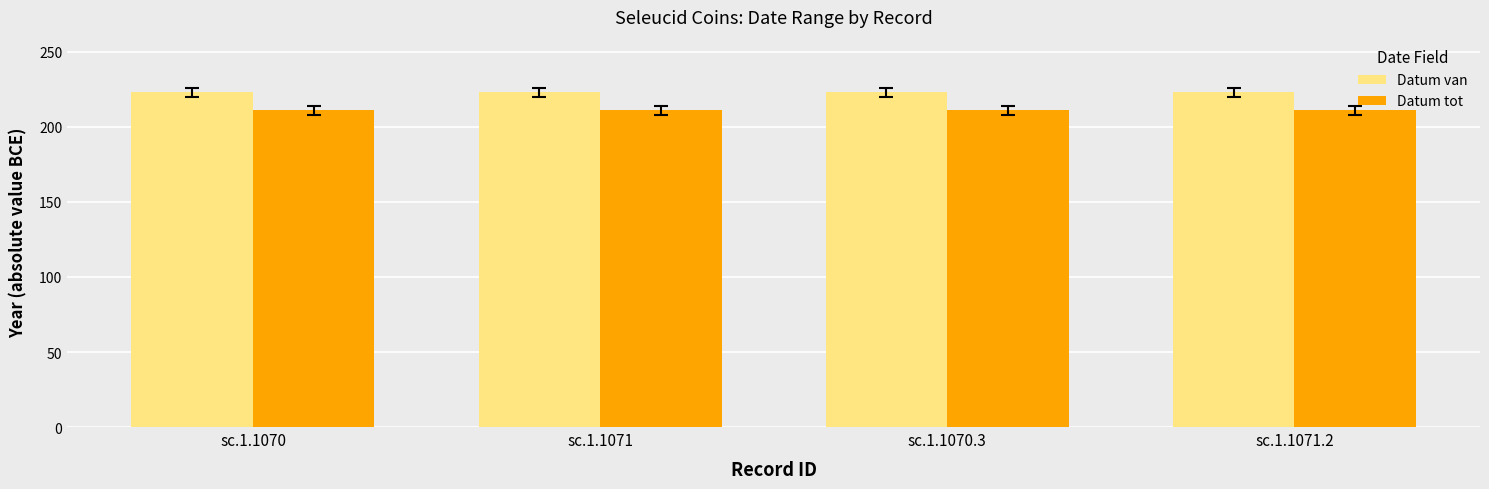

What is the label of the 4th bar from the left?

sc.1.1071.2